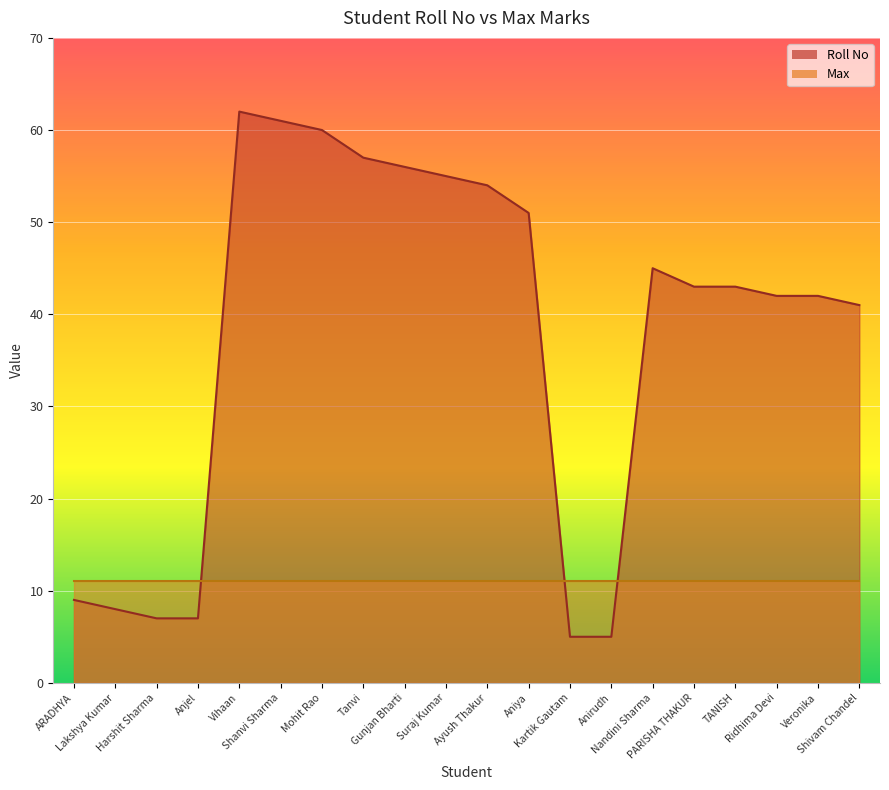

What is the sum of the values at Kartik Gautam and Shanvi Sharma?

66